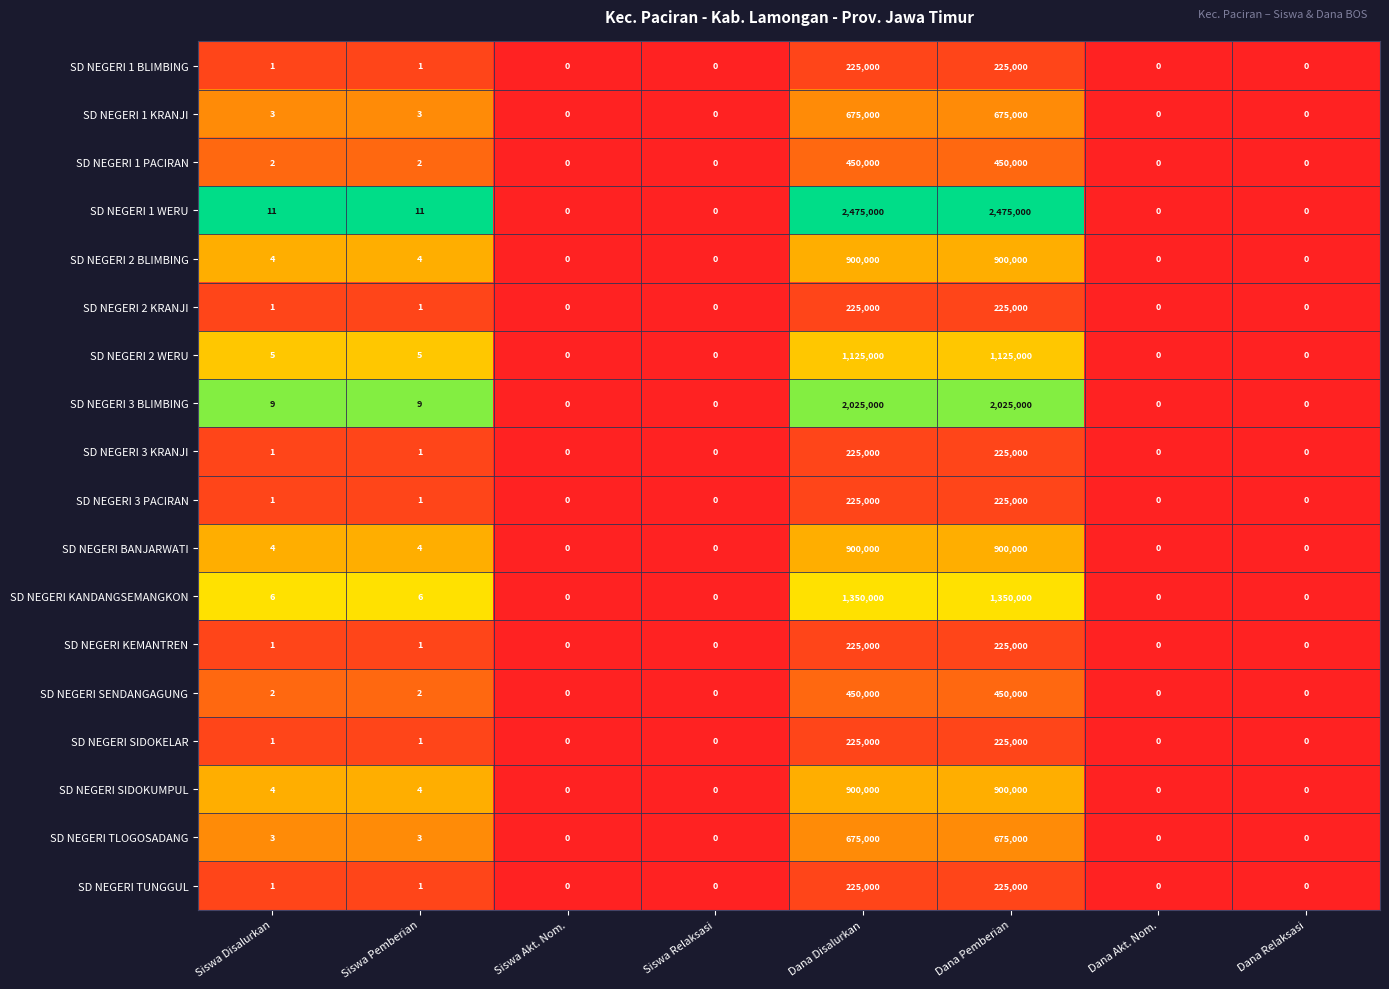

What is the difference between the maximum and minimum values in the SD NEGERI 2 BLIMBING series?

900000